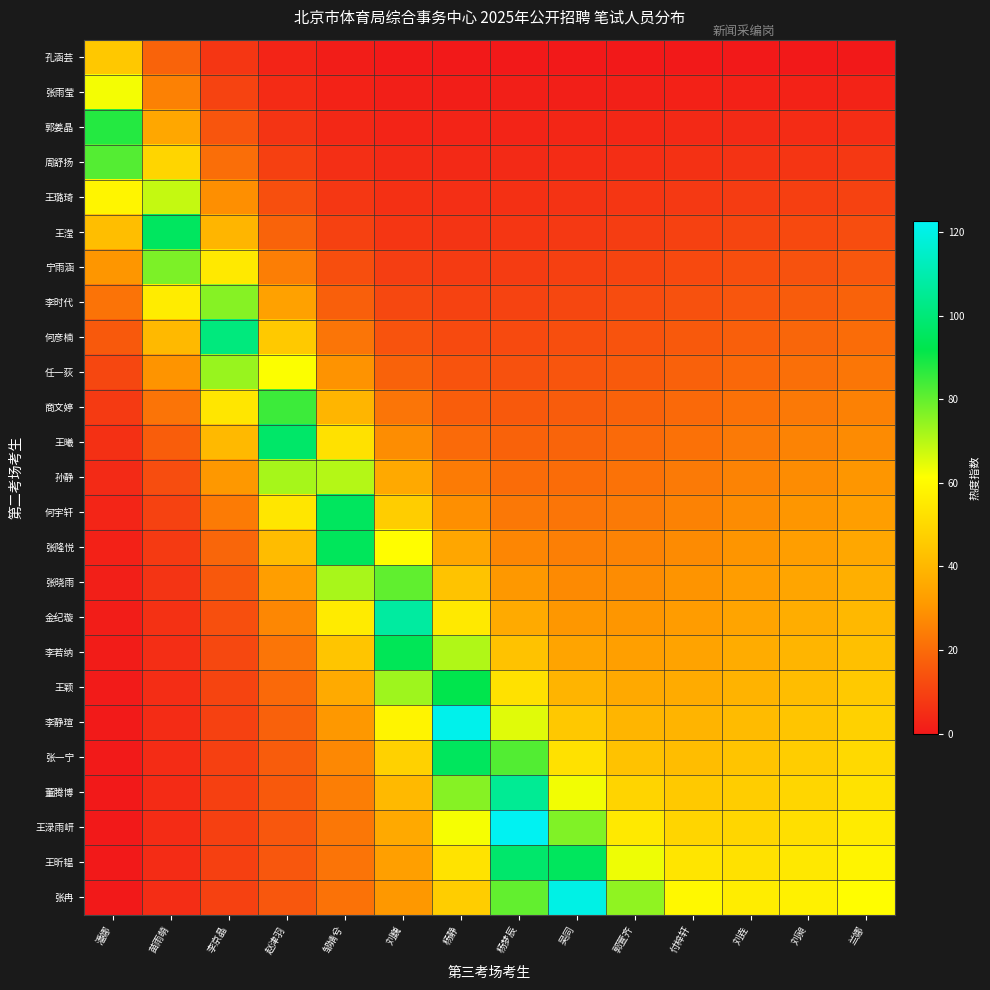

Reading left to right, extract all data points from this chart.

孔涵芸: 潘娜=44.9	苗雨萌=17.9	李京晶=7.1	赵津羽=2.8	邹婧兮=1.1	刘巍=0.4	杨静=0.2	杨梦辰=0.1	吴同=0.0	郭萱齐=0.0	付梓轩=0.0	刘垚=0.0	刘昶=0.0	兰娜=0.0
张雨莹: 潘娜=62.7	苗雨萌=25.1	李京晶=10.3	赵津羽=4.5	邹婧兮=2.3	刘巍=1.6	杨静=1.4	杨梦辰=1.4	吴同=1.6	郭萱齐=1.7	付梓轩=1.9	刘垚=2.1	刘昶=2.3	兰娜=2.5
郭姜晶: 潘娜=87.5	苗雨萌=35.2	李京晶=14.6	赵津羽=6.6	邹婧兮=3.7	刘巍=2.8	杨静=2.7	杨梦辰=2.8	吴同=3.1	郭萱齐=3.5	付梓轩=3.9	刘垚=4.2	刘昶=4.6	兰娜=5.0
周舒扬: 潘娜=81.9	苗雨萌=49.1	李京晶=20.4	赵津羽=9.4	邹婧兮=5.4	刘巍=4.1	杨静=3.9	杨梦辰=4.2	吴同=4.7	郭萱齐=5.2	付梓轩=5.8	刘垚=6.4	刘昶=6.9	兰娜=7.5
王璐琦: 潘娜=58.7	苗雨萌=68.5	李京晶=28.4	赵津羽=13.0	邹婧兮=7.3	刘巍=5.5	杨静=5.3	杨梦辰=5.7	吴同=6.3	郭萱齐=7.0	付梓轩=7.7	刘垚=8.5	刘昶=9.2	兰娜=10.0
王滢: 潘娜=42.0	苗雨萌=95.5	李京晶=39.5	赵津羽=17.8	邹婧兮=9.8	刘巍=7.2	杨静=6.7	杨梦辰=7.1	吴同=7.8	郭萱齐=8.7	付梓轩=9.6	刘垚=10.6	刘昶=11.5	兰娜=12.5
宁雨涵: 潘娜=30.1	苗雨萌=77.0	李京晶=54.7	赵津羽=24.3	邹婧兮=12.9	刘巍=9.1	杨静=8.2	杨梦辰=8.6	吴同=9.4	郭萱齐=10.5	付梓轩=11.6	刘垚=12.7	刘昶=13.9	兰娜=15.0
李时代: 潘娜=21.6	苗雨萌=55.7	李京晶=75.8	赵津羽=33.1	邹婧兮=16.9	刘巍=11.3	杨静=9.9	杨梦辰=10.1	吴同=11.1	郭萱齐=12.2	付梓轩=13.5	刘垚=14.8	刘昶=16.2	兰娜=17.5
何彦楠: 潘娜=15.5	苗雨萌=40.5	李京晶=101.0	赵津羽=45.2	邹婧兮=22.3	刘巍=14.1	杨静=11.8	杨梦辰=11.8	吴同=12.7	郭萱齐=14.0	付梓轩=15.4	刘垚=16.9	刘昶=18.5	兰娜=20.0
任一荻: 潘娜=11.1	苗雨萌=29.6	李京晶=73.7	赵津羽=61.8	邹婧兮=29.4	刘巍=17.6	杨静=13.9	杨梦辰=13.5	吴同=14.4	郭萱齐=15.8	付梓轩=17.4	刘垚=19.1	刘昶=20.8	兰娜=22.5
商文婷: 潘娜=7.9	苗雨萌=21.9	李京晶=54.1	赵津羽=84.8	邹婧兮=39.1	刘巍=22.1	杨静=16.5	杨梦辰=15.4	吴同=16.2	郭萱齐=17.6	付梓轩=19.4	刘垚=21.2	刘昶=23.1	兰娜=25.0
王曦: 潘娜=5.7	苗雨萌=16.4	李京晶=40.3	赵津羽=97.1	邹婧兮=52.3	刘巍=28.0	杨静=19.6	杨梦辰=17.6	吴同=18.0	郭萱齐=19.5	付梓轩=21.3	刘垚=23.3	刘昶=25.4	兰娜=27.5
孙静: 潘娜=4.1	苗雨萌=12.6	李京晶=30.4	赵津羽=71.9	邹婧兮=70.4	刘巍=35.8	杨静=23.5	杨梦辰=20.0	吴同=20.0	郭萱齐=21.4	付梓轩=23.3	刘垚=25.5	刘昶=27.7	兰娜=30.0
何宇轩: 潘娜=2.9	苗雨萌=9.9	李京晶=23.5	赵津羽=54.1	邹婧兮=95.3	刘巍=46.4	杨静=28.5	杨梦辰=22.8	吴同=22.1	郭萱齐=23.3	付梓轩=25.3	刘垚=27.6	刘昶=30.1	兰娜=32.5
张隆悦: 潘娜=2.1	苗雨萌=8.0	李京晶=18.6	赵津羽=41.4	邹婧兮=94.8	刘巍=60.8	杨静=34.9	杨梦辰=26.3	吴同=24.5	郭萱齐=25.4	付梓轩=27.4	刘垚=29.8	刘昶=32.4	兰娜=35.0
张晓雨: 潘娜=1.5	苗雨萌=6.7	李京晶=15.3	赵津羽=32.6	邹婧兮=71.7	刘巍=80.4	杨静=43.5	杨梦辰=30.6	吴同=27.2	郭萱齐=27.6	付梓轩=29.5	刘垚=32.0	刘昶=34.7	兰娜=37.5
金纪璇: 潘娜=1.1	苗雨萌=5.8	李京晶=13.0	赵津羽=26.4	邹婧兮=55.4	刘巍=107.5	杨静=55.1	杨梦辰=36.1	吴同=30.4	郭萱齐=30.0	付梓轩=31.7	刘垚=34.2	刘昶=37.1	兰娜=40.1
李若纳: 潘娜=0.8	苗雨萌=5.2	李京晶=11.4	赵津羽=22.1	邹婧兮=44.0	刘巍=94.1	杨静=70.7	杨梦辰=43.2	吴同=34.2	郭萱齐=32.6	付梓轩=34.0	刘垚=36.5	刘昶=39.4	兰娜=42.6
王颖: 潘娜=0.6	苗雨萌=4.9	李京晶=10.4	赵津羽=19.2	邹婧兮=36.0	刘巍=73.0	杨静=92.1	杨梦辰=52.6	吴同=38.9	郭萱齐=35.6	付梓轩=36.4	刘垚=38.8	刘昶=41.8	兰娜=45.1
李静瑄: 潘娜=0.4	苗雨萌=4.6	李京晶=9.8	赵津羽=17.3	邹婧兮=30.5	刘巍=58.2	杨静=121.4	杨梦辰=65.1	吴同=44.9	郭萱齐=39.1	付梓轩=39.0	刘垚=41.2	刘昶=44.2	兰娜=47.7
张一宁: 潘娜=0.3	苗雨萌=4.6	李京晶=9.5	赵津羽=16.1	邹婧兮=26.8	刘巍=47.8	杨静=95.1	杨梦辰=82.1	吴同=52.7	郭萱齐=43.3	付梓轩=41.9	刘垚=43.7	刘昶=46.7	兰娜=50.2
董腾博: 潘娜=0.2	苗雨萌=4.5	李京晶=9.4	赵津羽=15.4	邹婧兮=24.3	刘巍=40.7	杨静=75.8	杨梦辰=105.3	吴同=62.9	郭萱齐=48.5	付梓轩=45.2	刘垚=46.3	刘昶=49.2	兰娜=52.8
王渌雨岍: 潘娜=0.1	苗雨萌=4.6	李京晶=9.4	赵津羽=15.0	邹婧兮=22.8	刘巍=35.8	杨静=62.4	杨梦辰=122.7	吴同=76.5	郭萱齐=55.0	付梓轩=49.0	刘垚=49.2	刘昶=51.8	兰娜=55.4
王昕韫: 潘娜=0.1	苗雨萌=4.7	李京晶=9.5	赵津羽=14.9	邹婧兮=21.9	刘巍=32.6	杨静=53.0	杨梦辰=97.7	吴同=95.0	郭萱齐=63.5	付梓轩=53.6	刘垚=52.4	刘昶=54.6	兰娜=58.1
张冉: 潘娜=0.1	苗雨萌=4.8	李京晶=9.7	赵津羽=15.0	邹婧兮=21.5	刘巍=30.6	杨静=46.7	杨梦辰=80.1	吴同=120.1	郭萱齐=74.6	付梓轩=59.3	刘垚=56.0	刘昶=57.5	兰娜=60.8